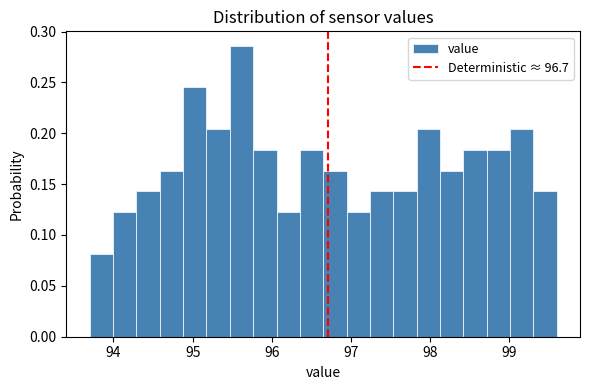

Read against the x-axis, roughly where is the centre of the tallest bar?

95.6